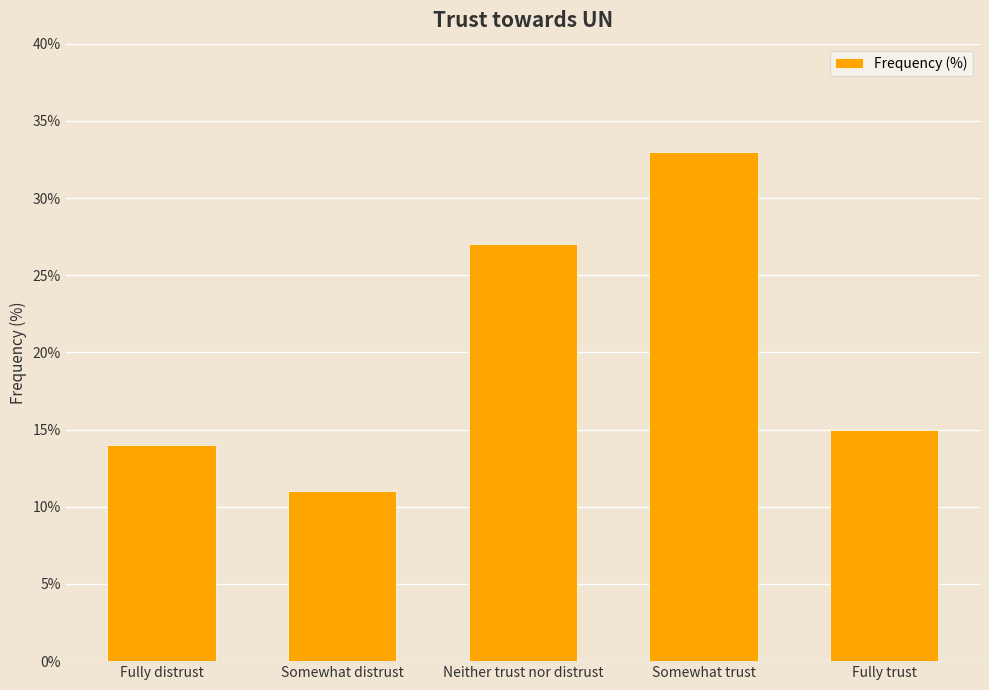

Rank the categories by value from lowest to highest.

Somewhat distrust, Fully distrust, Fully trust, Neither trust nor distrust, Somewhat trust